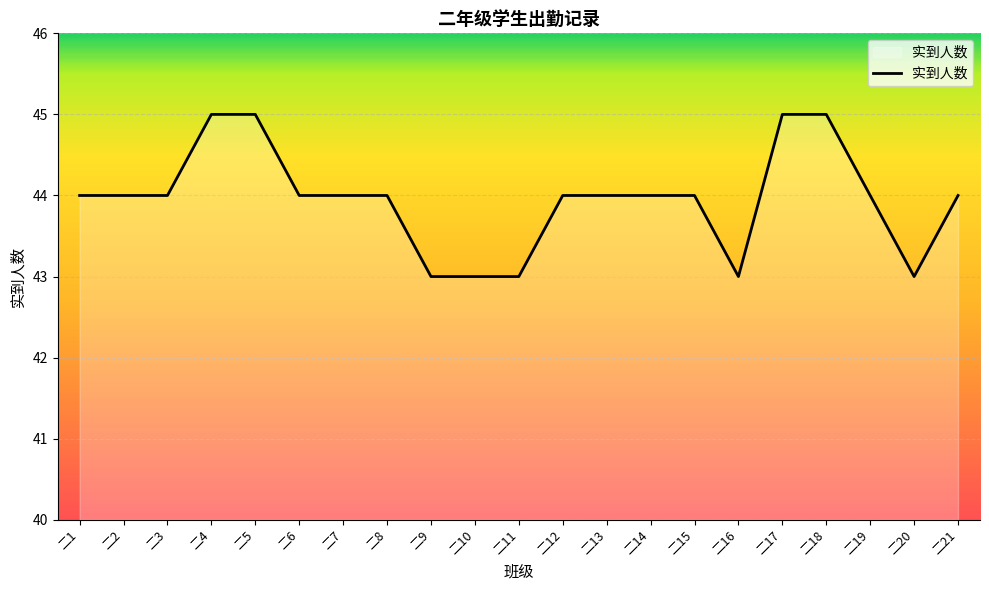

What is the change in value from 二15 to 二18?

+1